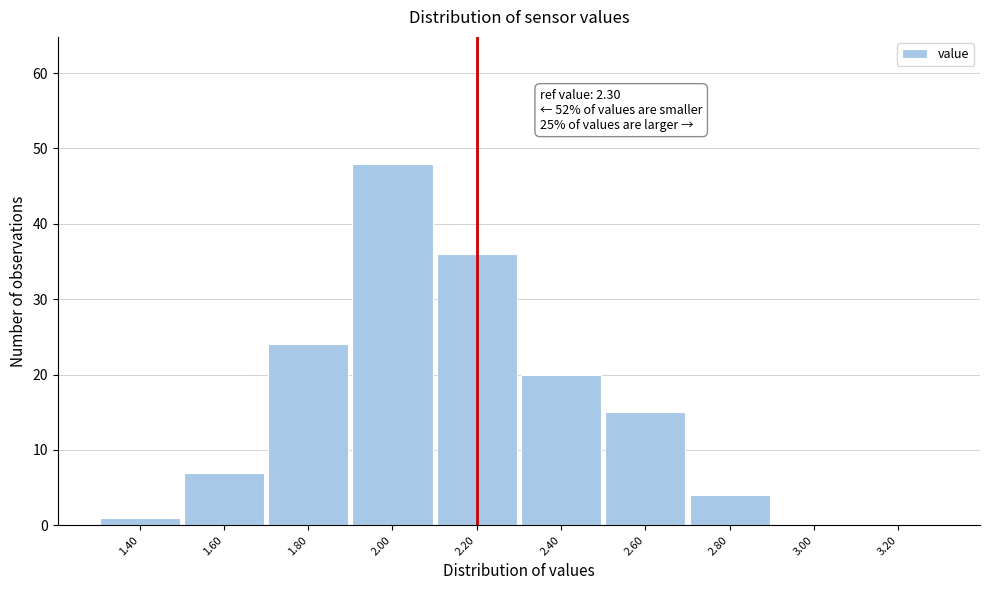

Reading left to right, what are all the values shown in this chart?

1.40=1	1.60=7	1.80=24	2.00=48	2.20=36	2.40=20	2.60=15	2.80=4	3.00=0	3.20=0